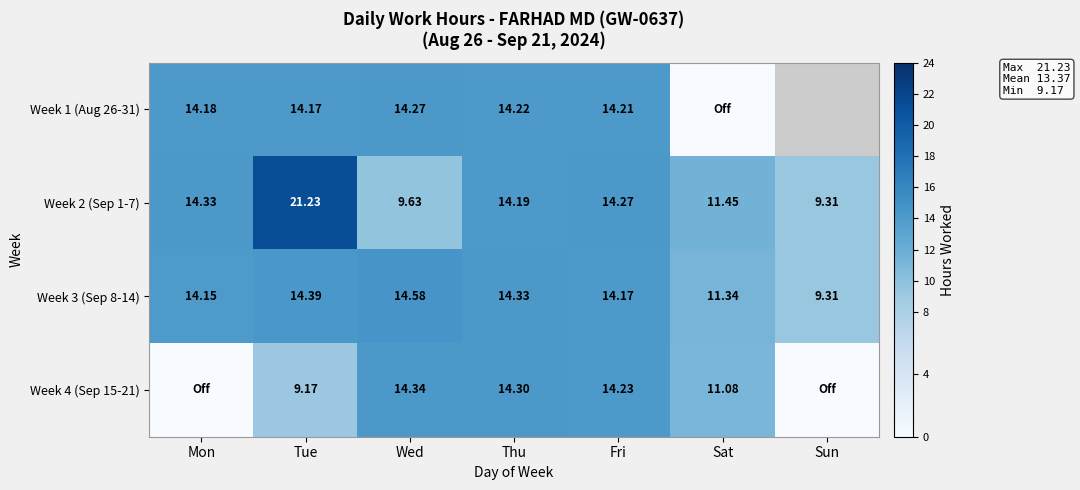

Is the value of Week 2 (Sep 1-7) at Sun greater than the value of Week 3 (Sep 8-14) at Wed?

No